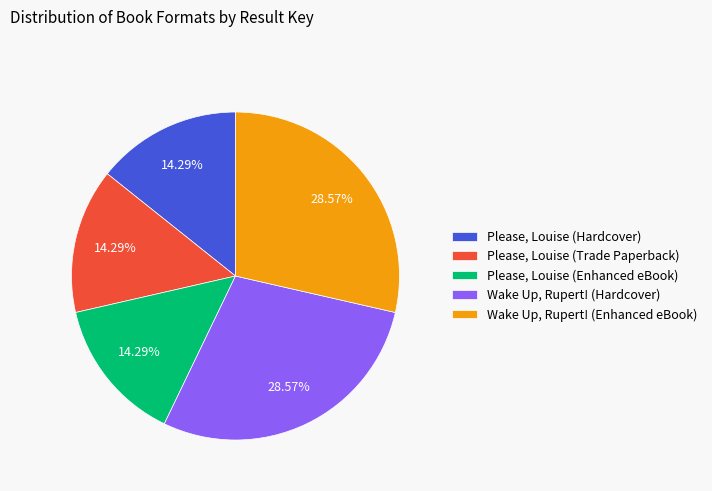

True or false: Wake Up, Rupert! (Enhanced eBook) accounts for 15% of the total.

False